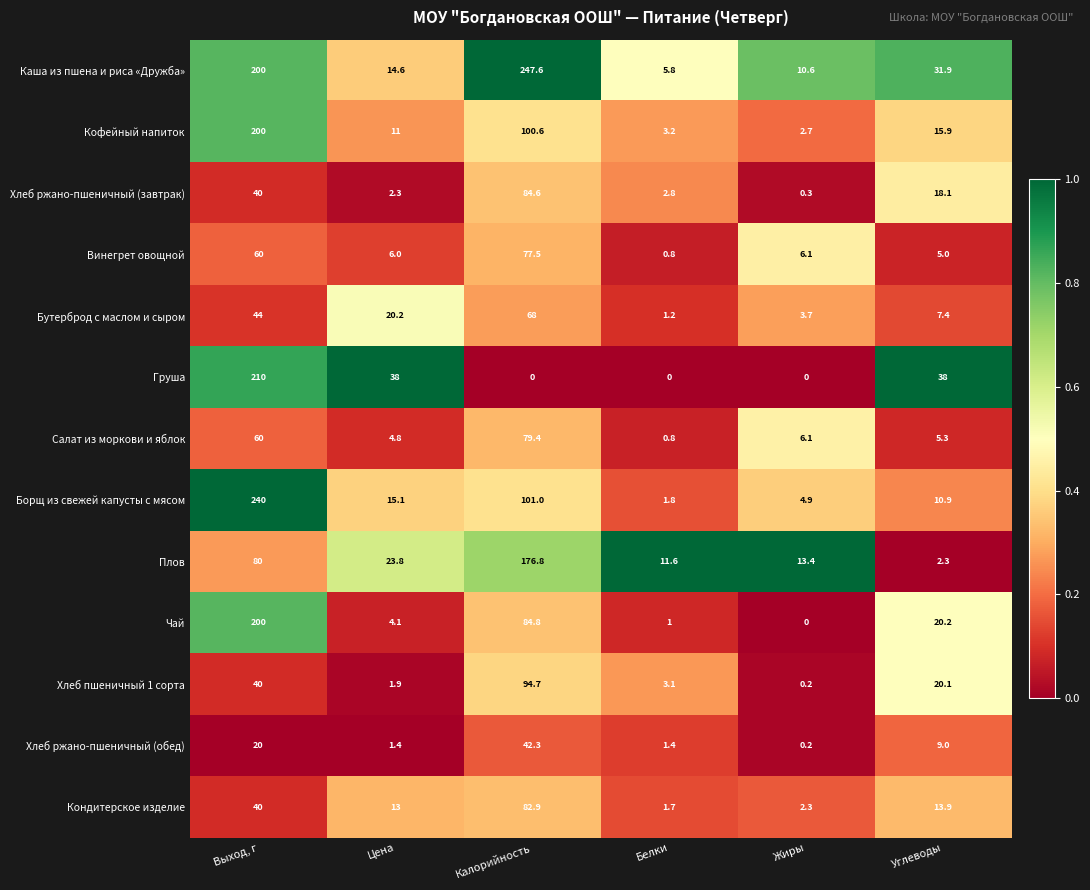

What is the approximate value of Кофейный напиток at Белки?

3.2